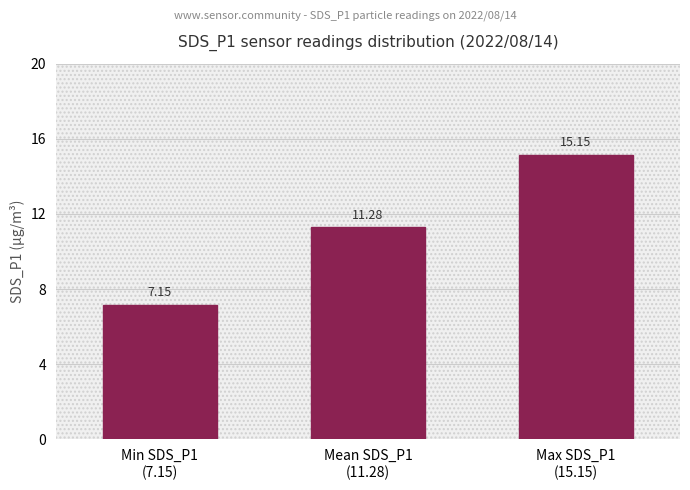

What is the approximate value at Max SDS_P1
(15.15)?

15.2